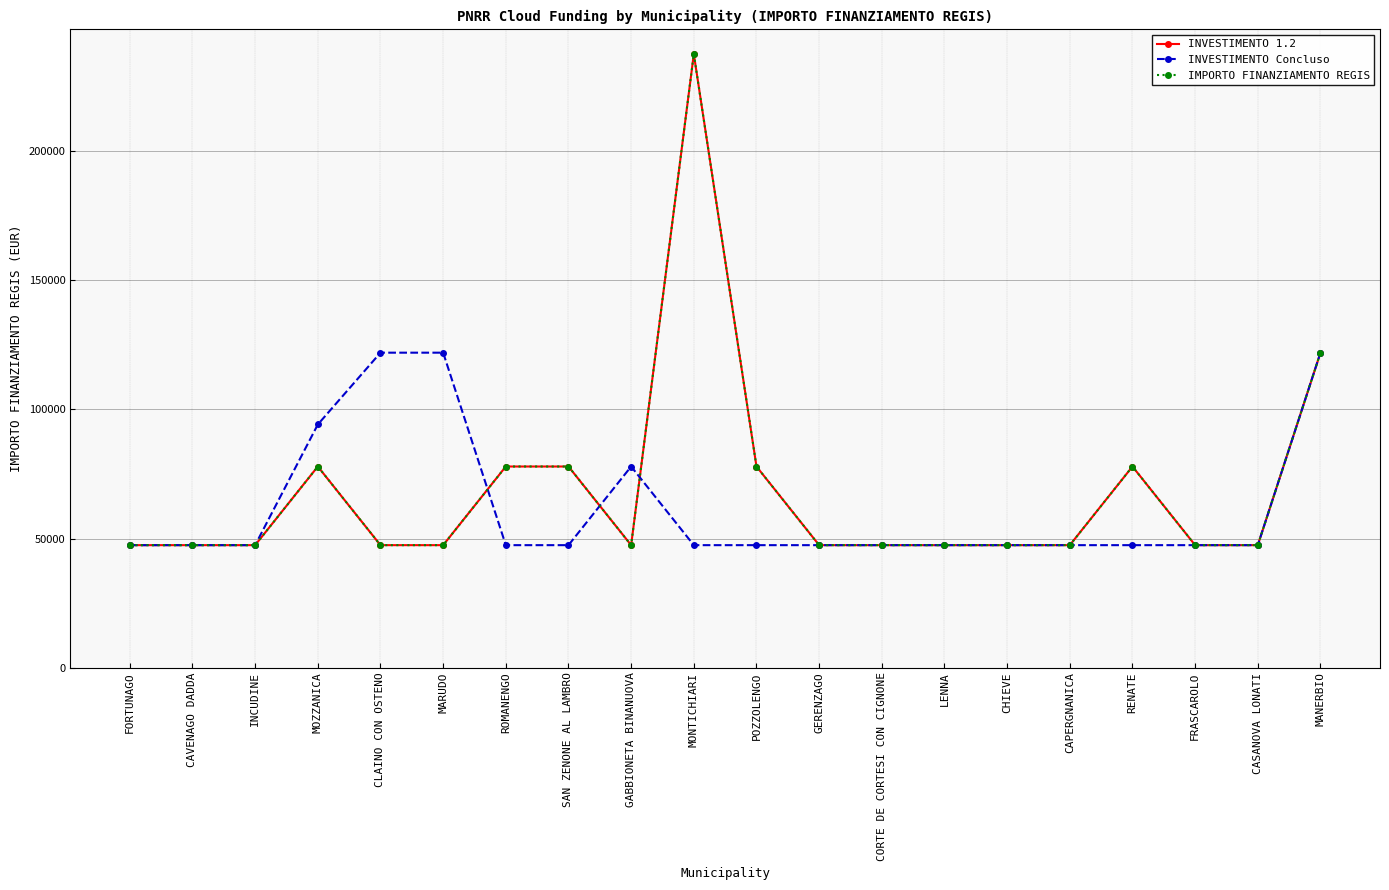

Is this an area chart (filled region under the line)?

No